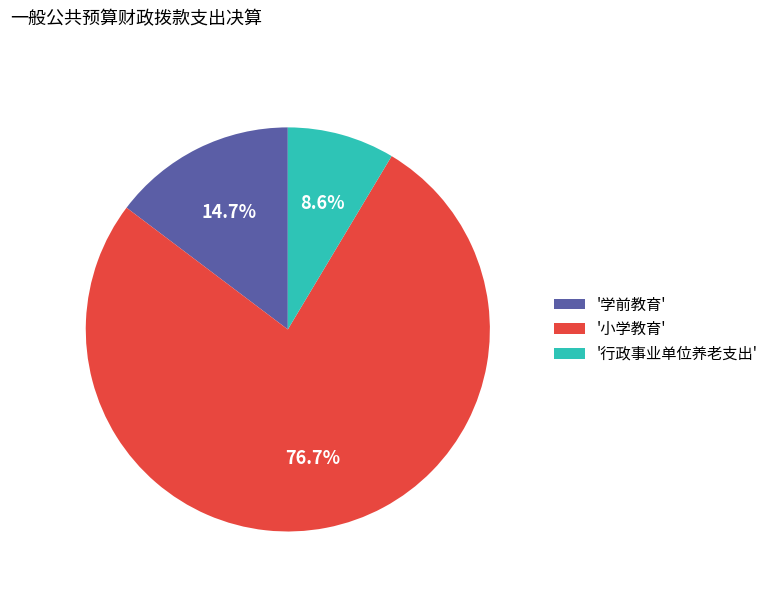

Between '小学教育' and '学前教育', which is larger?

'小学教育'